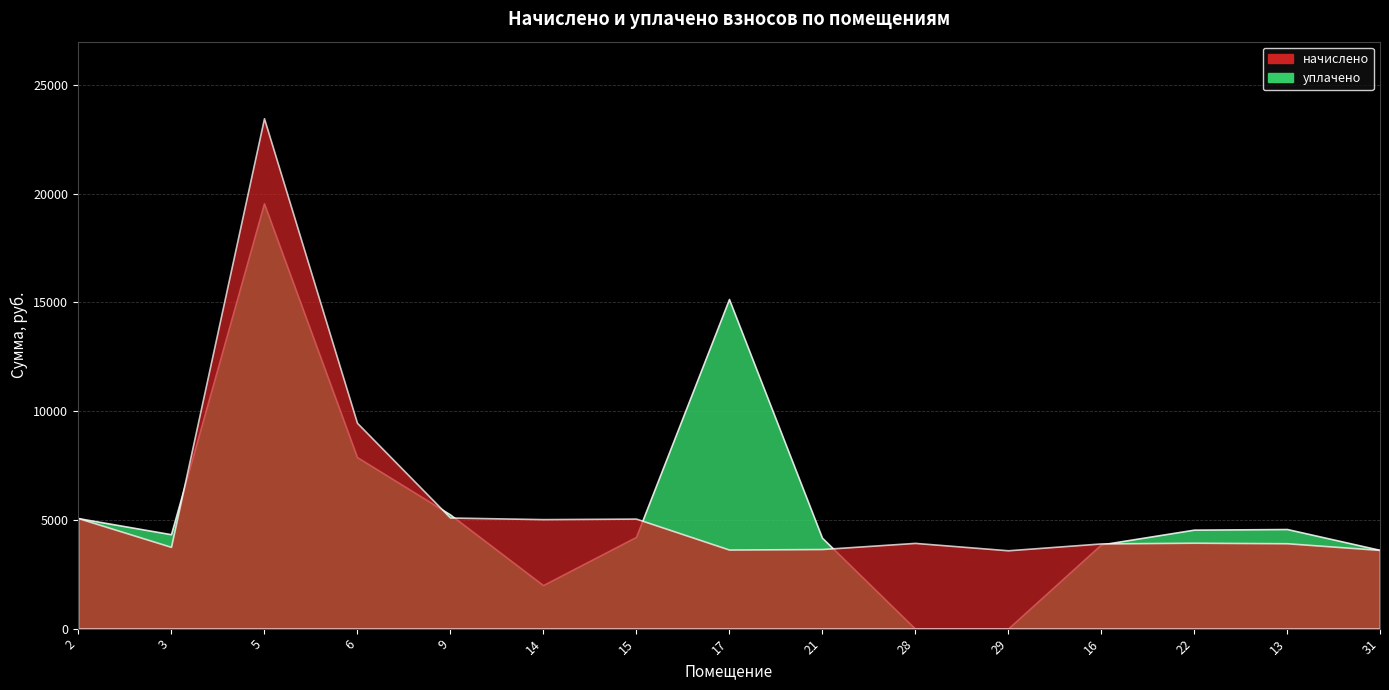

Reading right to left, transcribe all the data shown in this chart.

начислено: 3618.4	3924.7	3949.6	3916.4	3601.8	3941.3	3659.8	3634.9	5059.1	5034.2	5108.8	9464.0	23465.5	3759.1	5083.9
уплачено: 3618.4	4578.8	4550.7	3869.1	0.0	0.0	4181.3	15154.3	4215.9	2000.0	5252.0	7886.7	19554.6	4340.2	5081.6